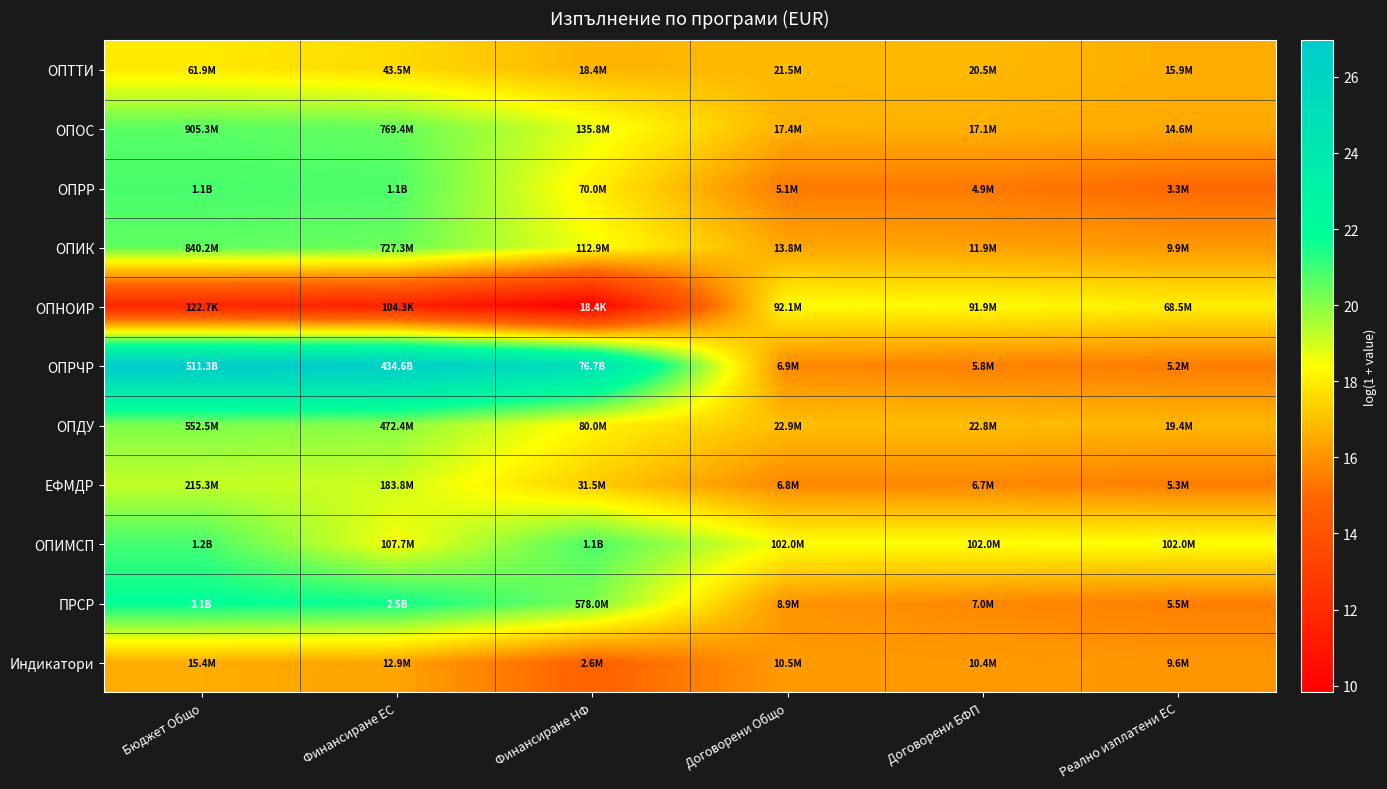

Which series changed the most between Бюджет Общо and Финансиране ЕС?

ОПИМСП